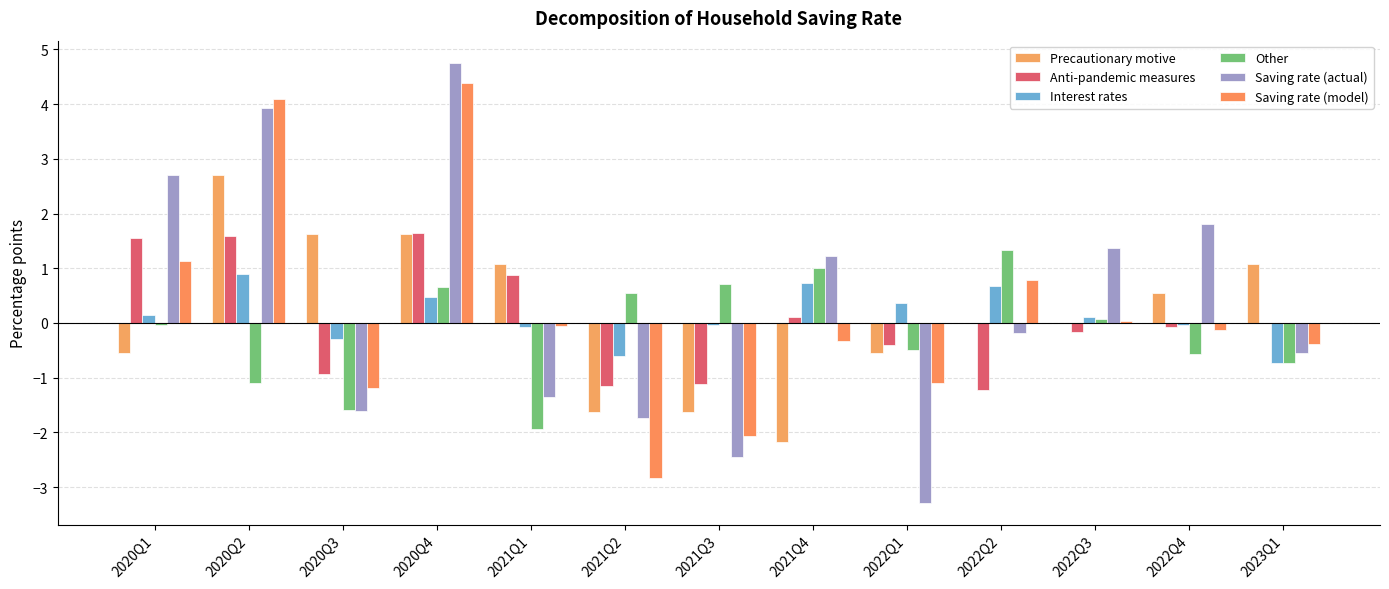

Count the number of categories in the chart.

13